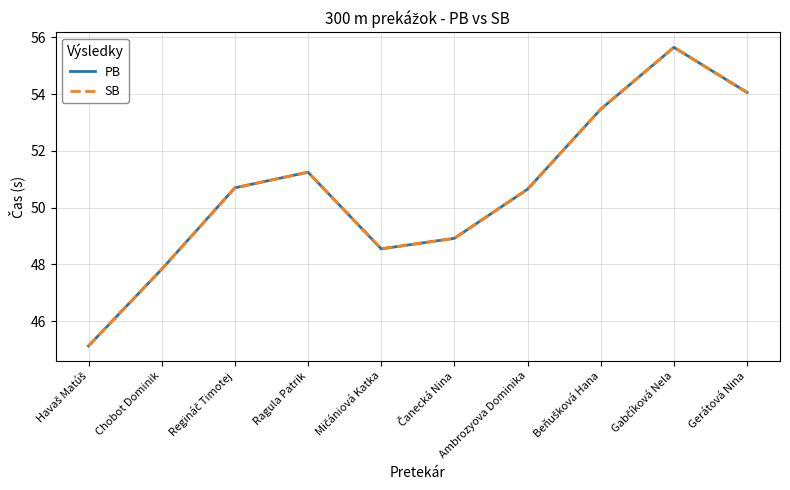

Reading right to left, list all the values displayed in this chart.

PB: Gerátová Nina=54.1	Gabčíková Nela=55.6	Beňušková Hana=53.5	Ambrozyova Dominika=50.6	Čanecká Nina=48.9	Mičániová Katka=48.5	Ragula Patrik=51.2	Regináč Timotej=50.7	Chobot Dominik=47.8	Havaš Matúš=45.1
SB: Gerátová Nina=54.1	Gabčíková Nela=55.6	Beňušková Hana=53.5	Ambrozyova Dominika=50.6	Čanecká Nina=48.9	Mičániová Katka=48.5	Ragula Patrik=51.2	Regináč Timotej=50.7	Chobot Dominik=47.8	Havaš Matúš=45.1